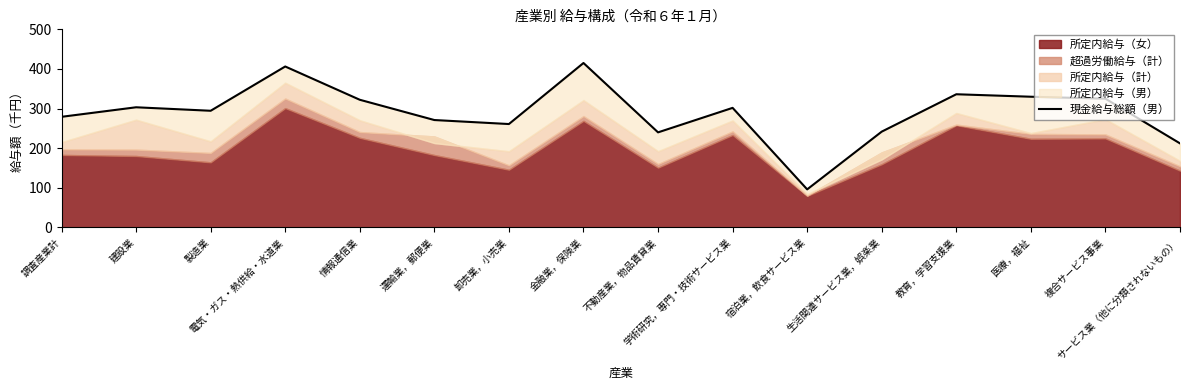

True or false: the data shows 145.5 at 生活関連サービス業，娯楽業.

False